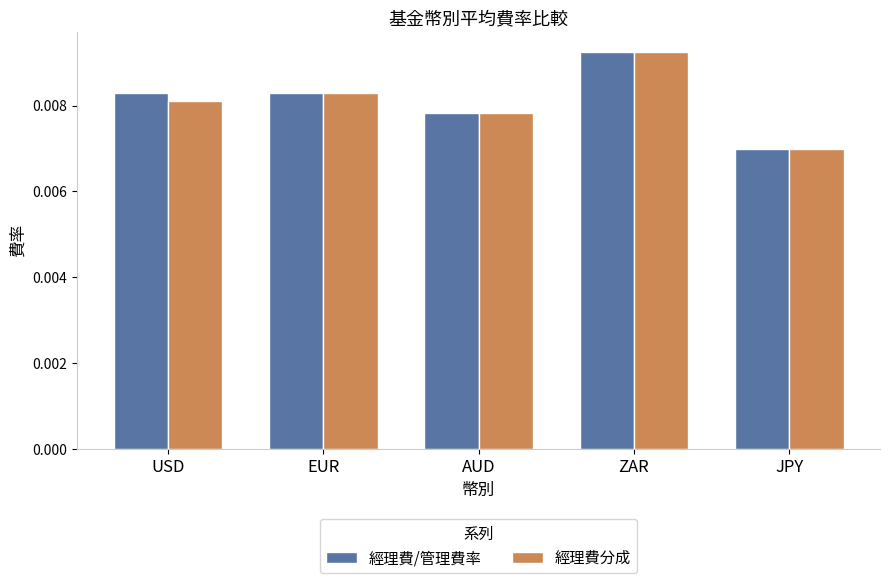

At how many categories does at least one series exceed 0?

5